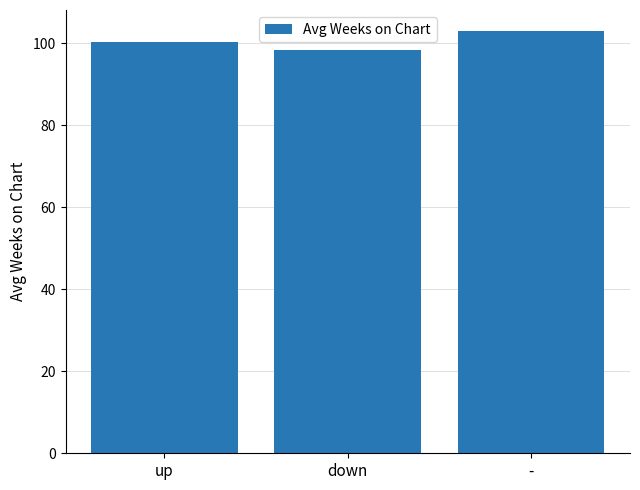

Which category has the highest value across all series?

-